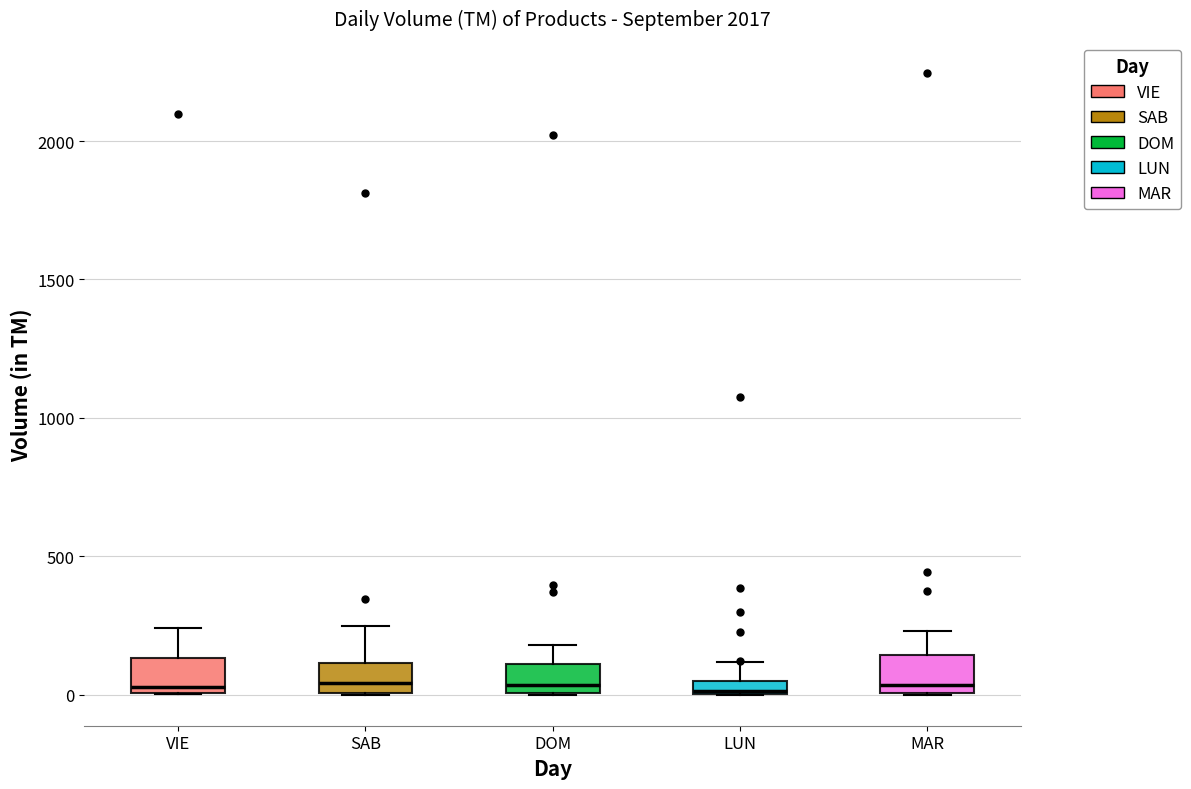

Where does the median line of the box for VIE sit on the y-axis? The values are not printed on the chart, so give them approximately, as read against the axis.

50